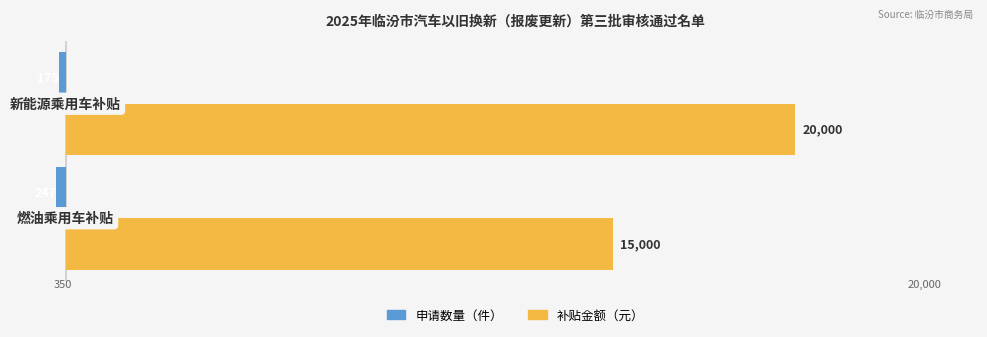

Which series has the largest range (max minus min)?

补贴金额（元）